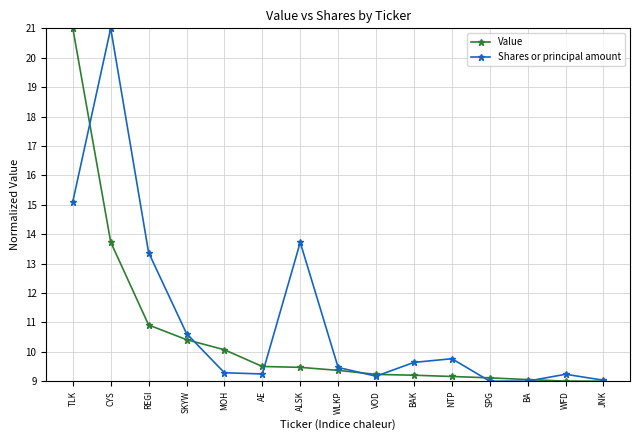

List the series in order of their overall mean, lowest first.

Value, Shares or principal amount